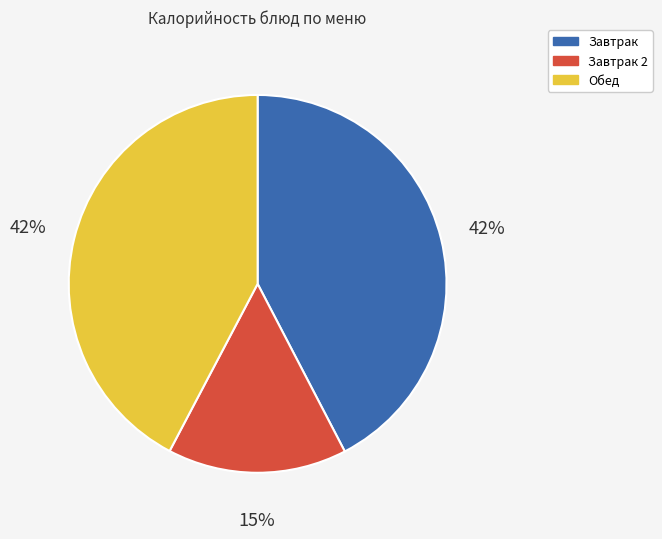

Which category has the smallest portion of the pie?

Завтрак 2